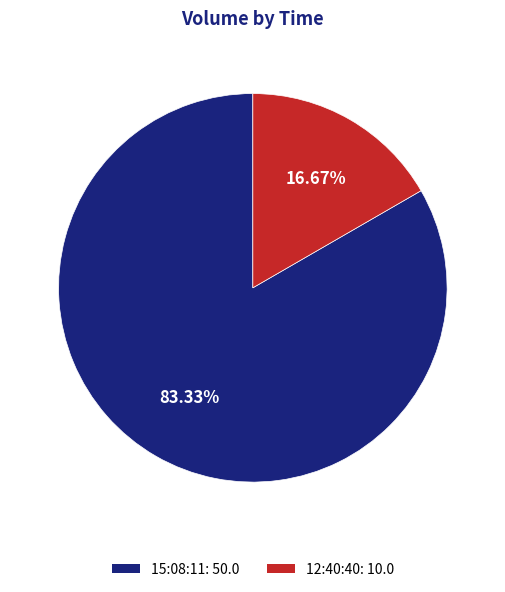

How many segments does this pie chart have?

2